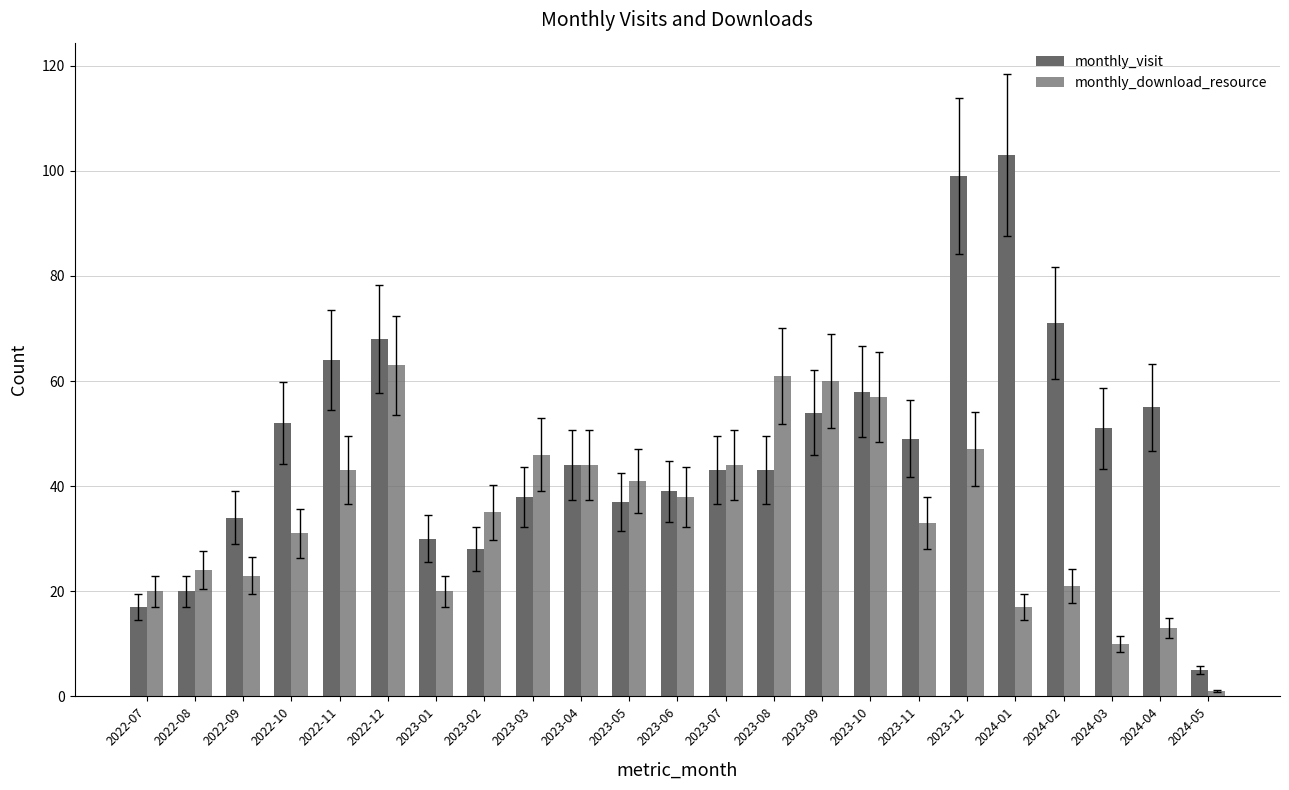

The monthly_download_resource series shows 70 at 2023-03. True or false?

False